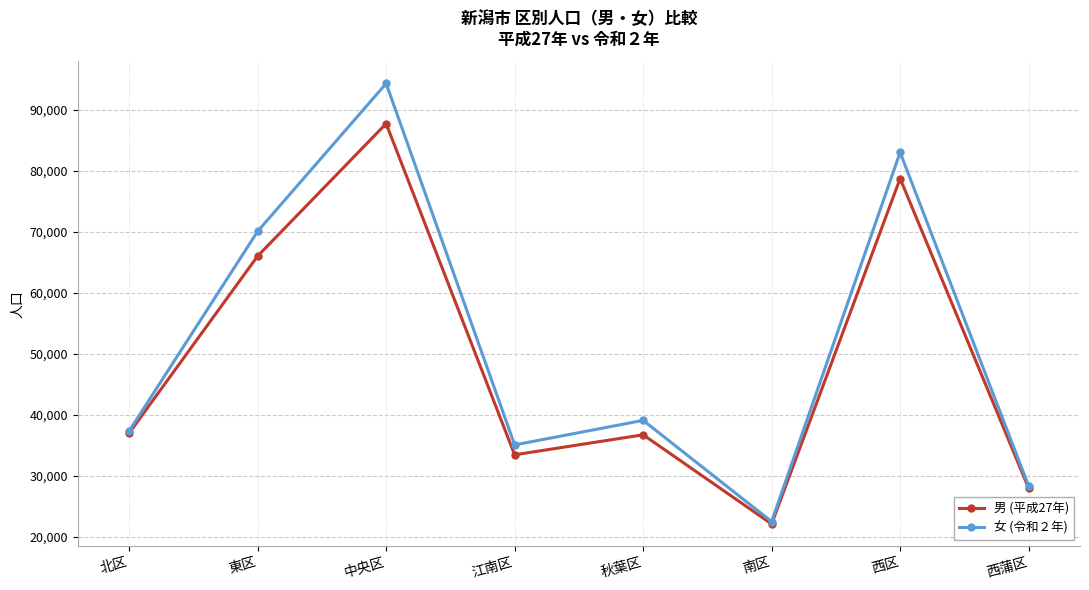

What is the difference between the highest and lowest values at 江南区?

1625